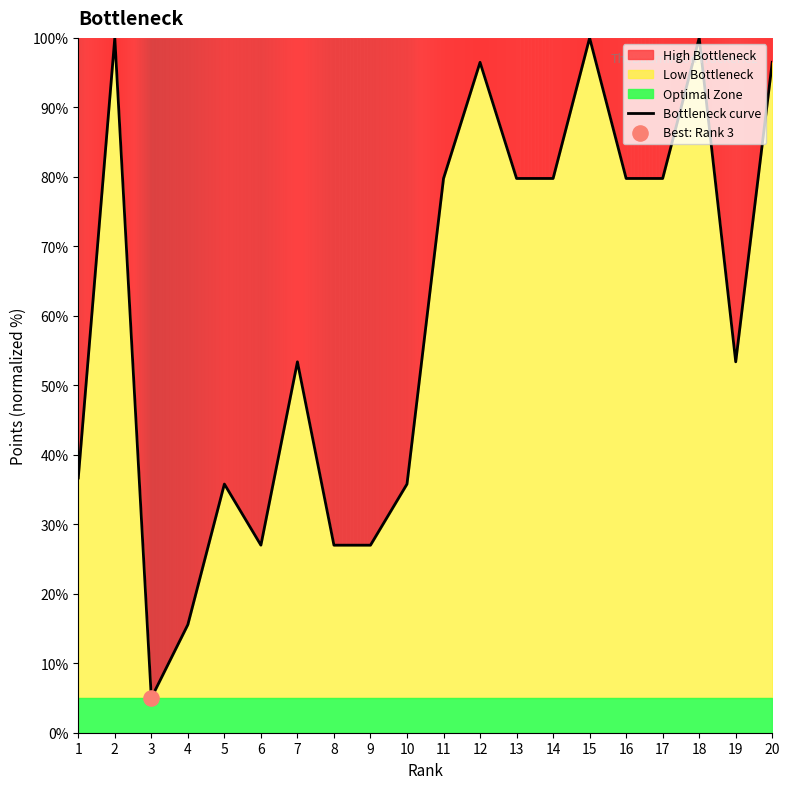

What is the change in value from 4 to 14?

+64.2